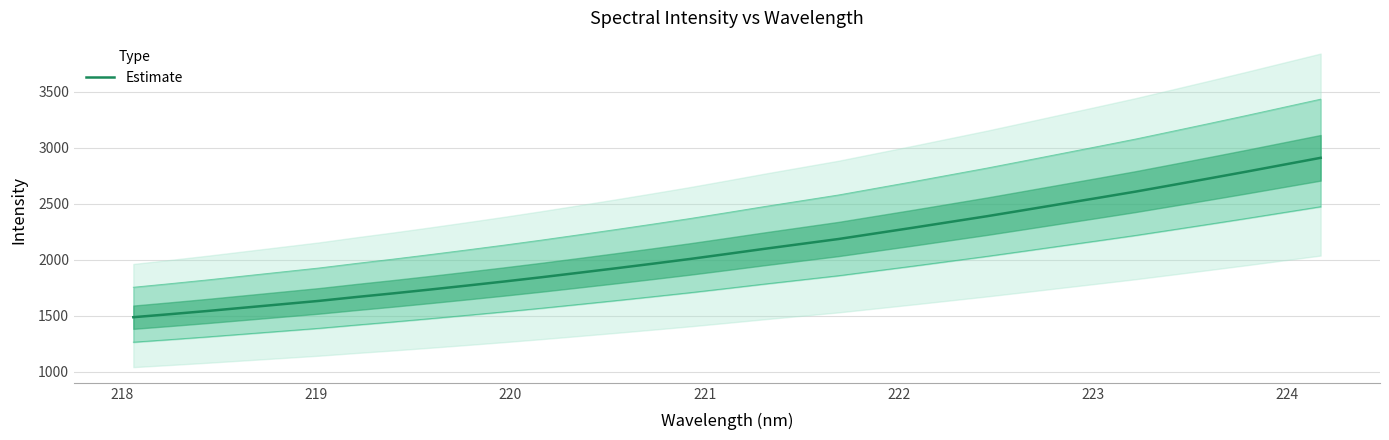

What is the minimum value for Estimate?

1486.7